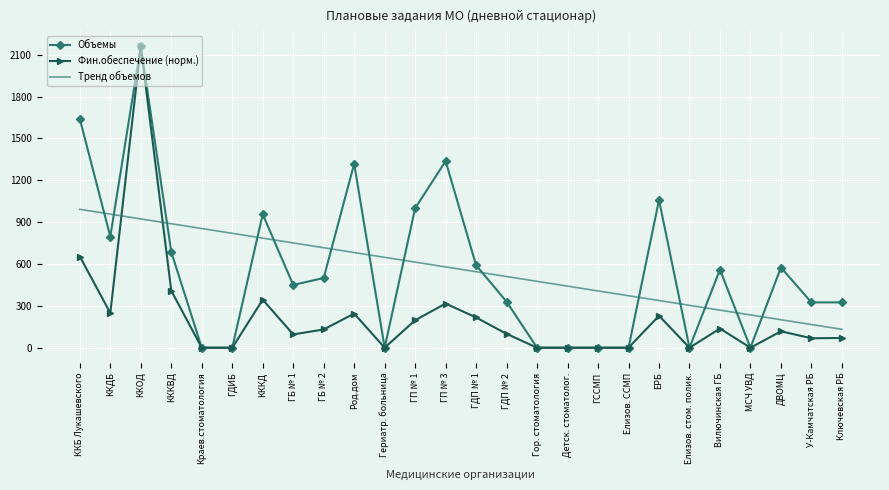

At ККБ Лукашевского, list the series in order from smallest to largest.

Фин.обеспечение (норм.), Тренд объемов, Объемы